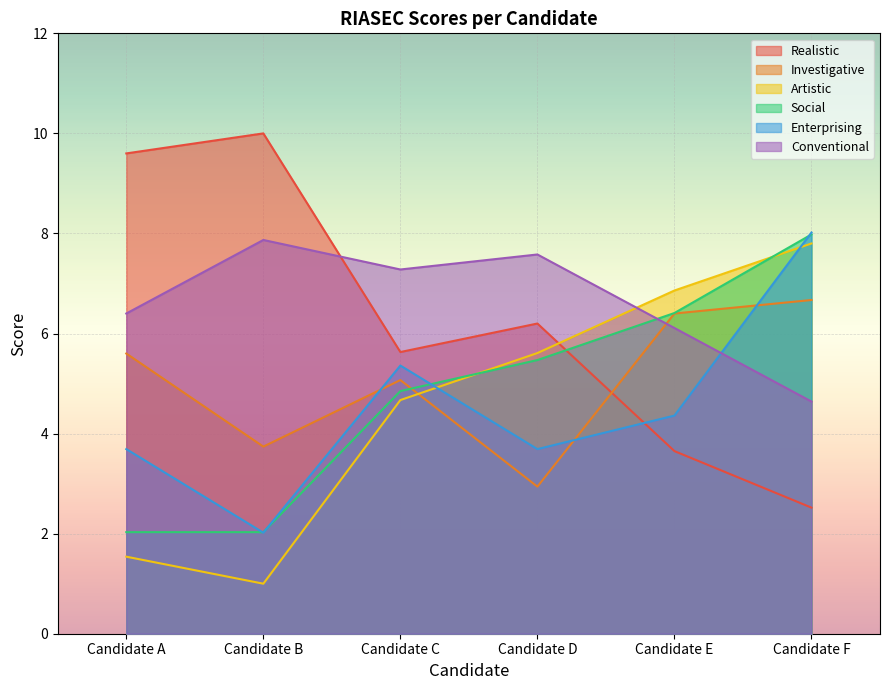

What is the highest value of the Enterprising series?

8.0